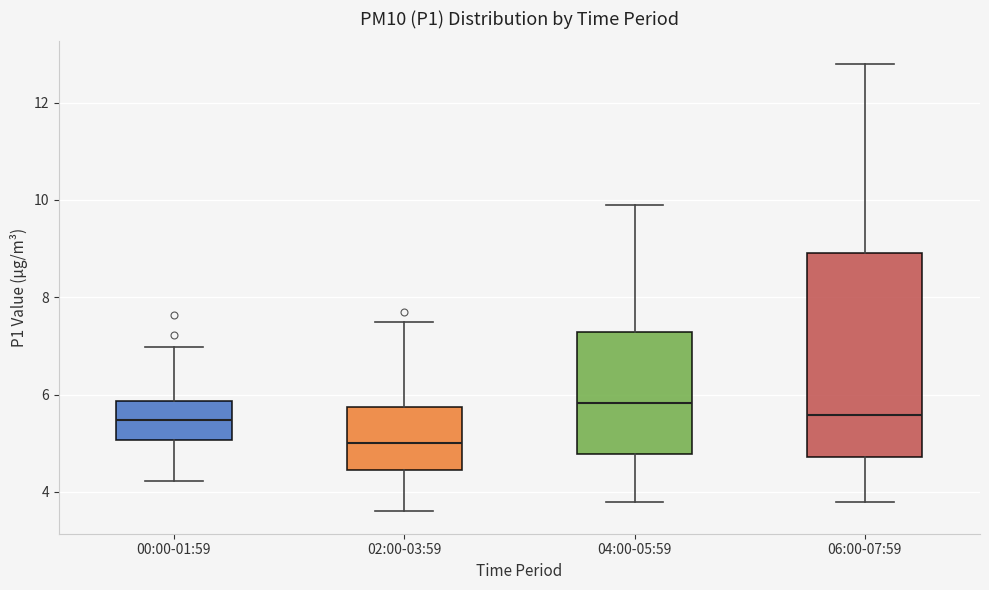

Reading left to right, read every box against the y-axis: the position of its median line, the range the box covers, and the ends of its whiskers. The values are not printed on the chart, so give them approximately, as read against the axis.

00:00-01:59: median 5.4, box 5.0 to 5.8, whiskers 4.2 to 7.0
02:00-03:59: median 5.0, box 4.4 to 5.8, whiskers 3.6 to 7.6
04:00-05:59: median 5.8, box 4.8 to 7.2, whiskers 3.8 to 10.0
06:00-07:59: median 5.6, box 4.8 to 9.0, whiskers 3.8 to 12.8